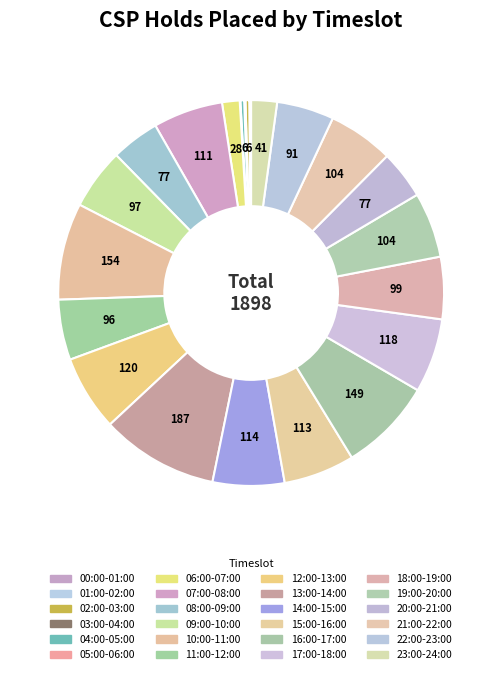

What is the change in value from 16:00-17:00 to 20:00-21:00?

-72